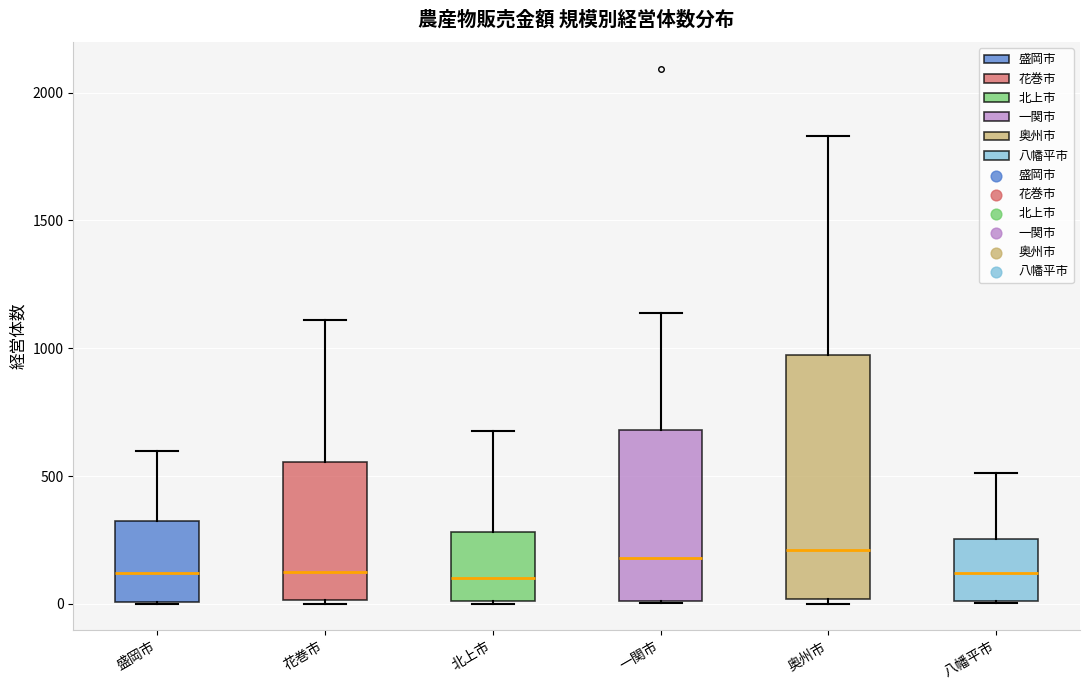

Reading left to right, read every box against the y-axis: the position of its median line, the range the box covers, and the ends of its whiskers. The values are not printed on the chart, so give them approximately, as read against the axis.

盛岡市: median 100, box 0 to 300, whiskers 0 to 600
花巻市: median 100, box 0 to 550, whiskers 0 (just below the box's lower edge) to 1100
北上市: median 100, box 0 to 300, whiskers 0 to 700
一関市: median 200, box 0 to 700, whiskers 0 to 1150
奥州市: median 200, box 0 to 950, whiskers 0 (just below the box's lower edge) to 1850
八幡平市: median 100, box 0 to 250, whiskers 0 to 500